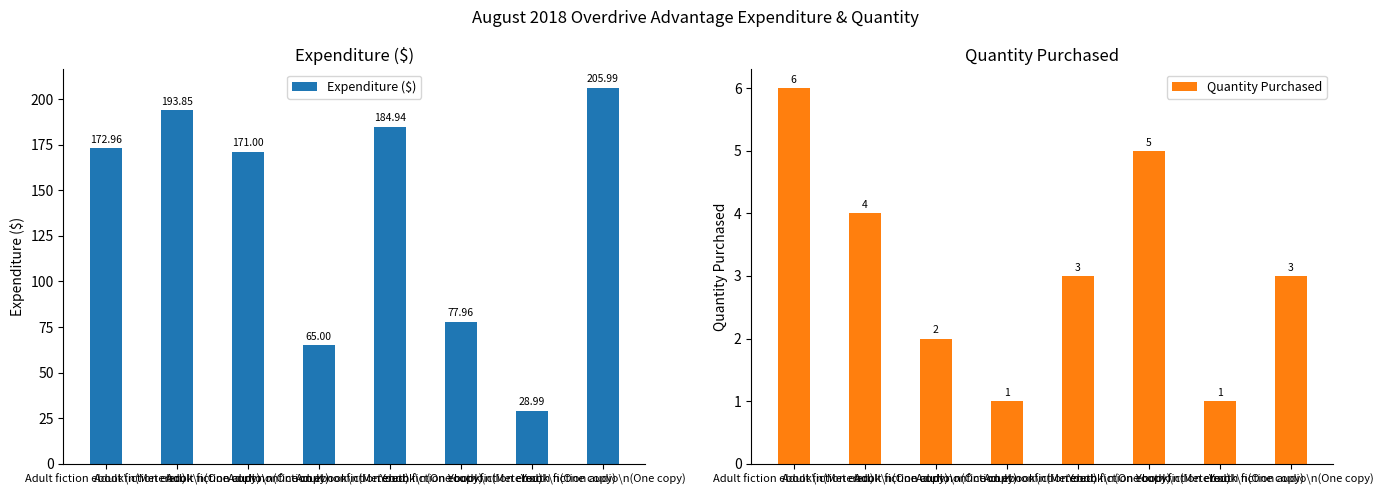

How many bars are there in total?

16